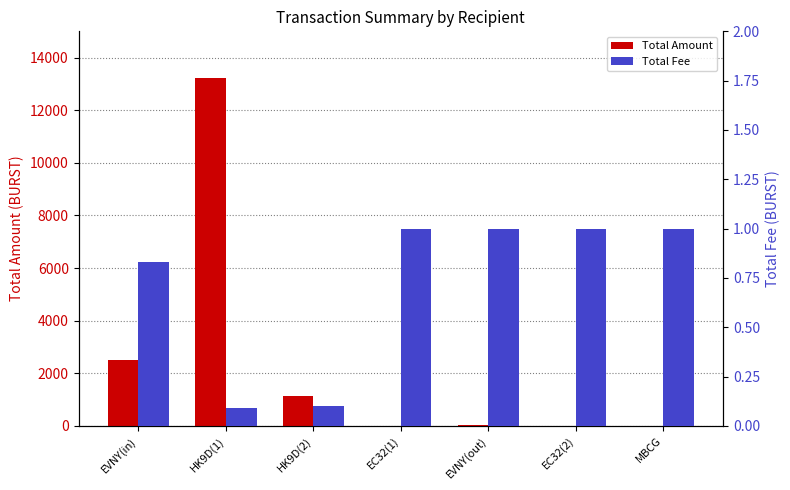

What are all the series names shown in the legend?

Total Amount, Total Fee